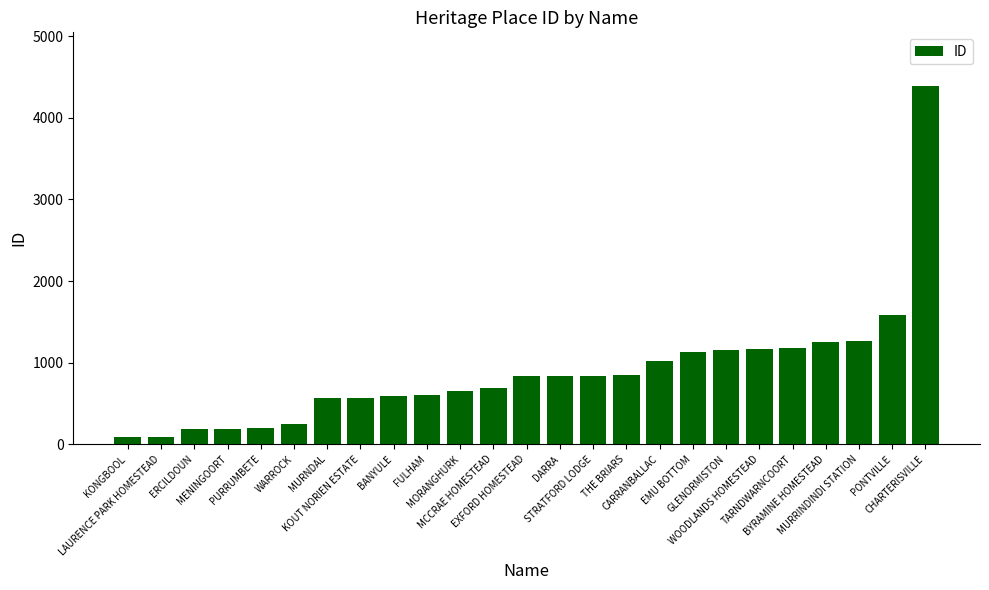

What is the change in value from TARNDWARNCOORT to PONTVILLE?

+400